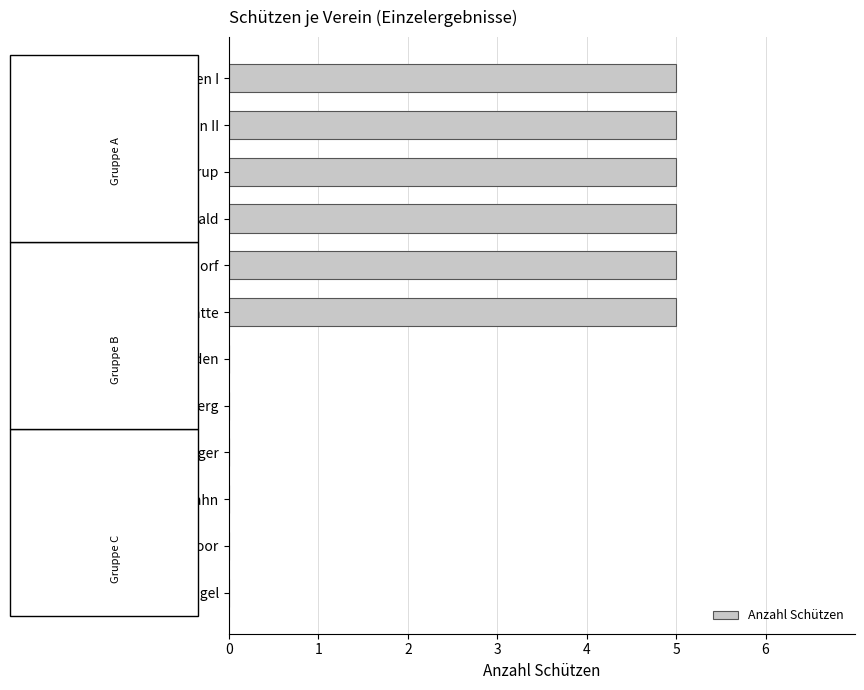

True or false: the data shows 2 at Börgermoor.

False